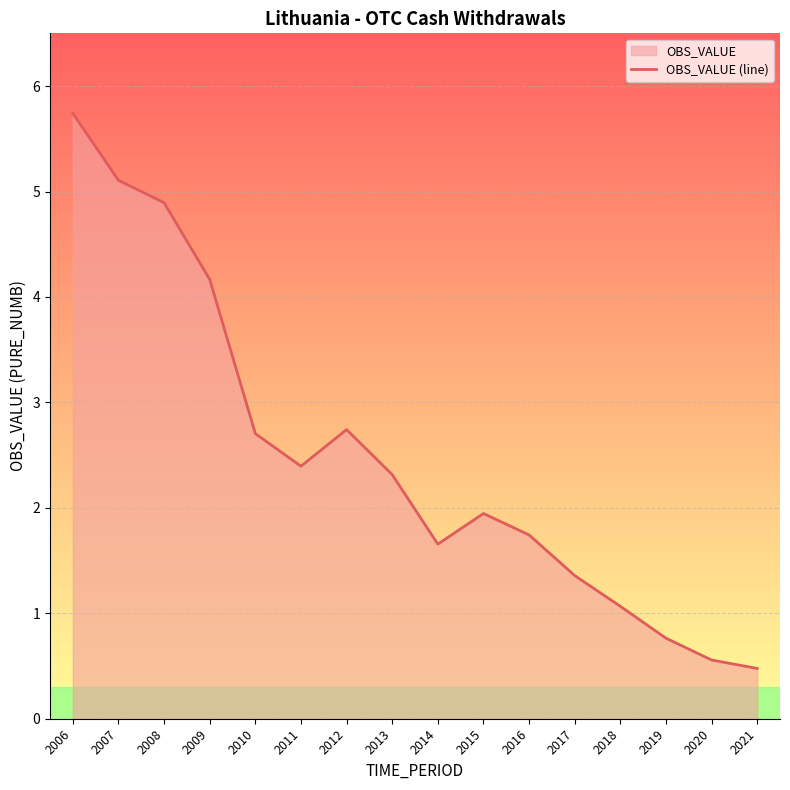

Reading left to right, list all the values displayed in this chart.

2006=5.7	2007=5.1	2008=4.9	2009=4.2	2010=2.7	2011=2.4	2012=2.7	2013=2.3	2014=1.7	2015=1.9	2016=1.7	2017=1.4	2018=1.1	2019=0.8	2020=0.6	2021=0.5